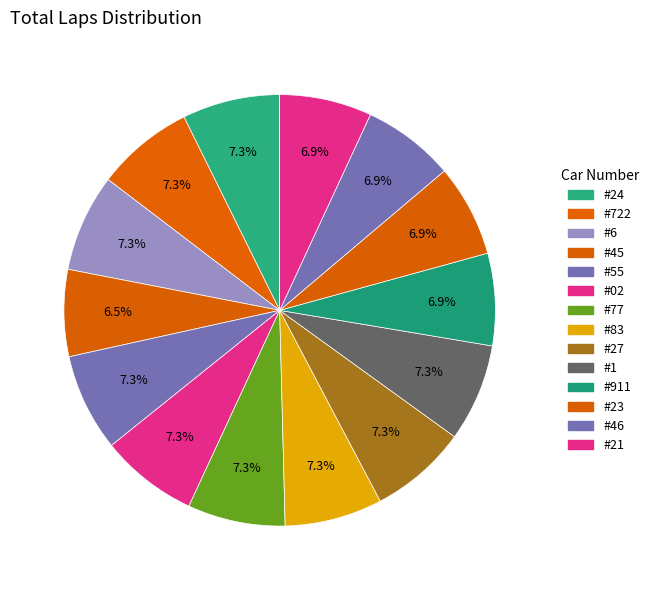

How many slices are in this pie chart?

14